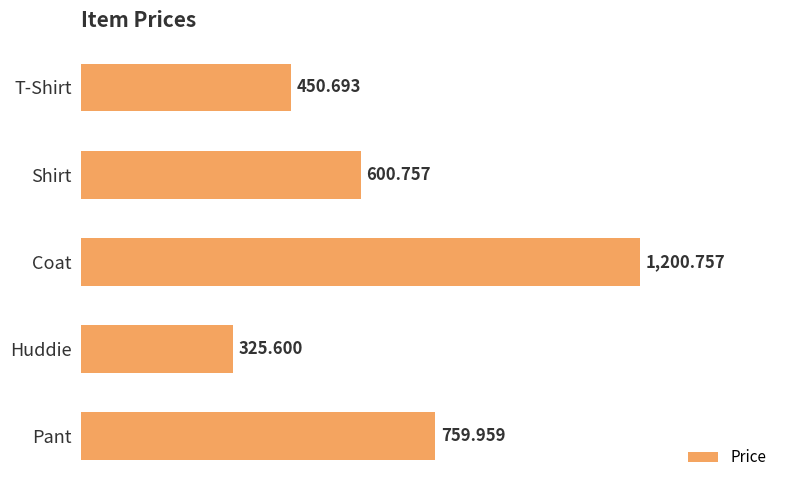

Rank the categories by value from highest to lowest.

Coat, Pant, Shirt, T-Shirt, Huddie